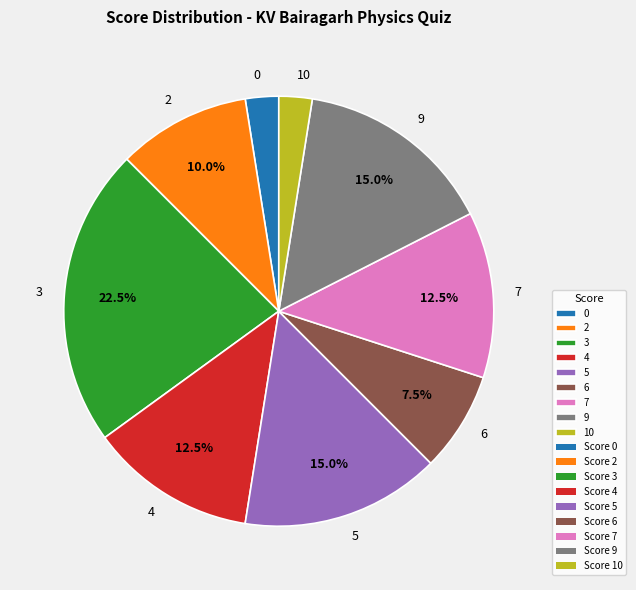

What is the total percentage of 4 and 9?

27.5%